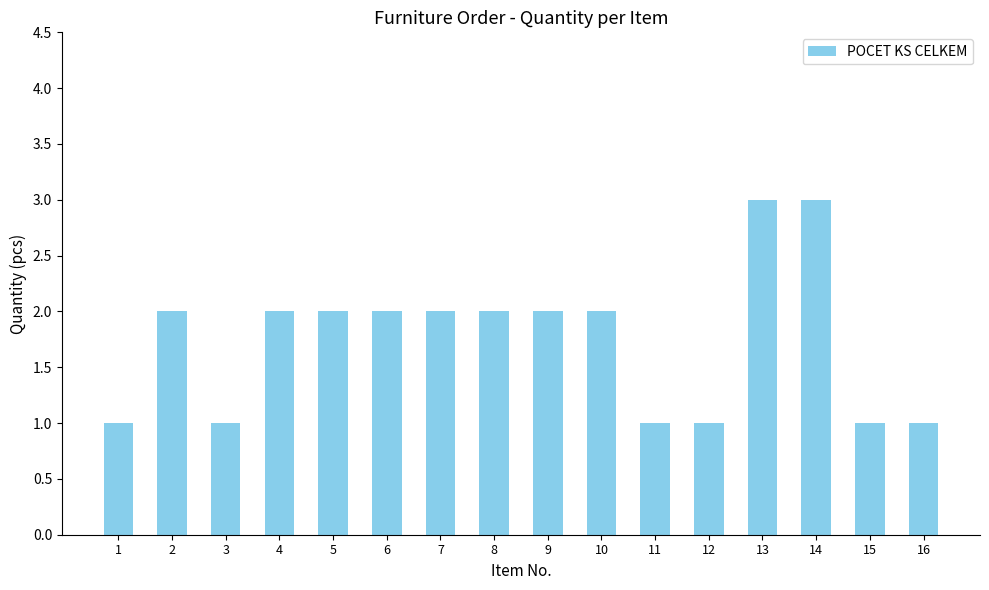

Are the bars grouped side by side (vs. stacked)?

No